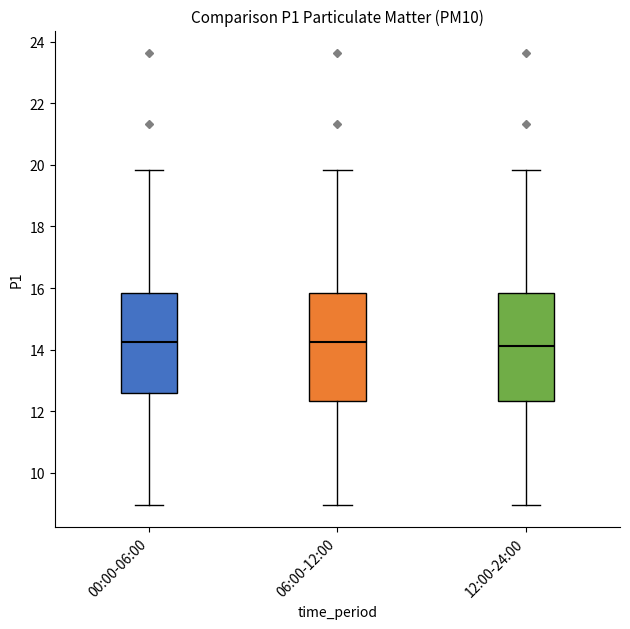

Reading left to right, read every box against the y-axis: the position of its median line, the range the box covers, and the ends of its whiskers. The values are not printed on the chart, so give them approximately, as read against the axis.

00:00-06:00: median 14.2, box 12.6 to 15.8, whiskers 9.0 to 19.8
06:00-12:00: median 14.2, box 12.4 to 15.8, whiskers 9.0 to 19.8
12:00-24:00: median 14.2, box 12.4 to 15.8, whiskers 9.0 to 19.8